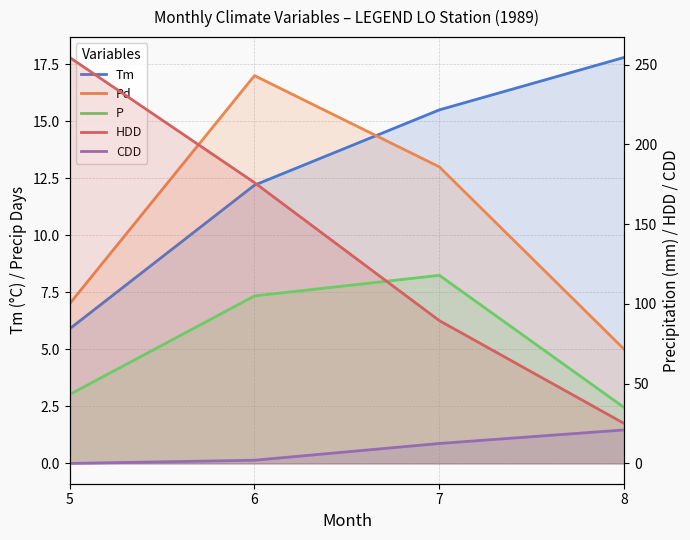

Between which two adjacent categories do Pd and Tm first intersect?

6 and 7